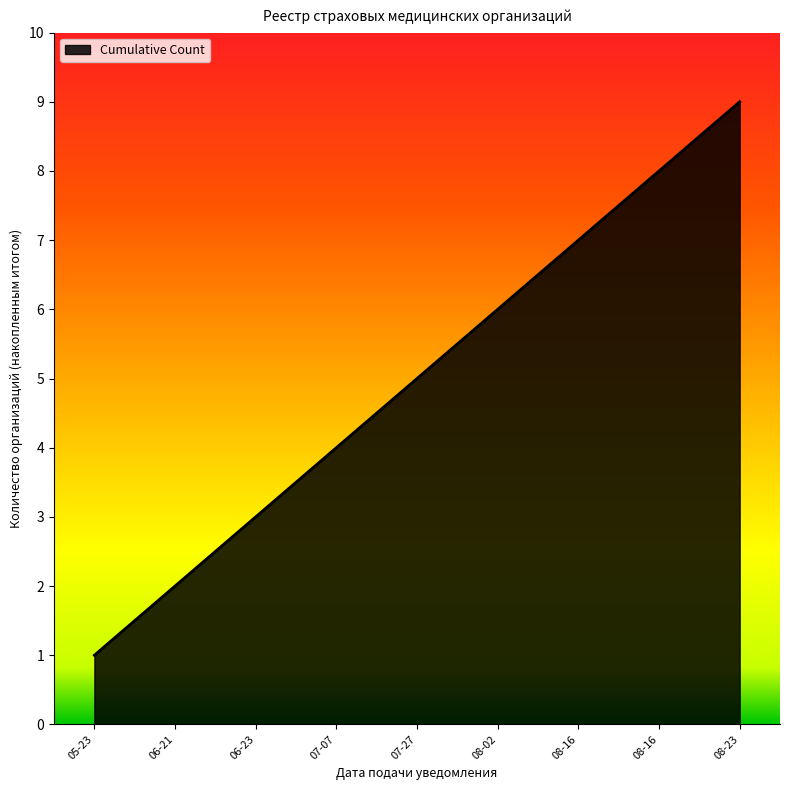

What is the smallest value displayed?

1